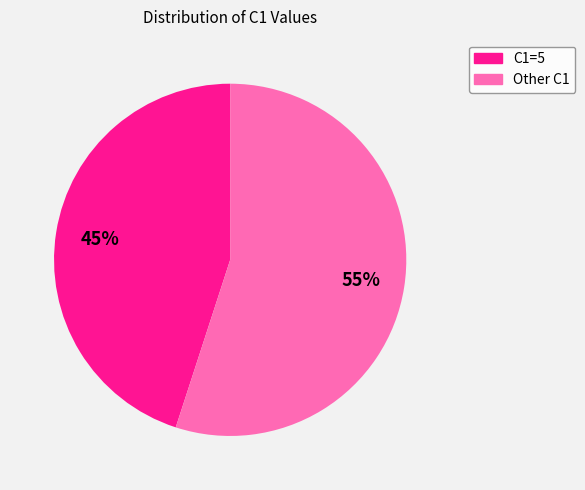

To the nearest percent, what is the difference between the largest and smallest slice percentages?

10%